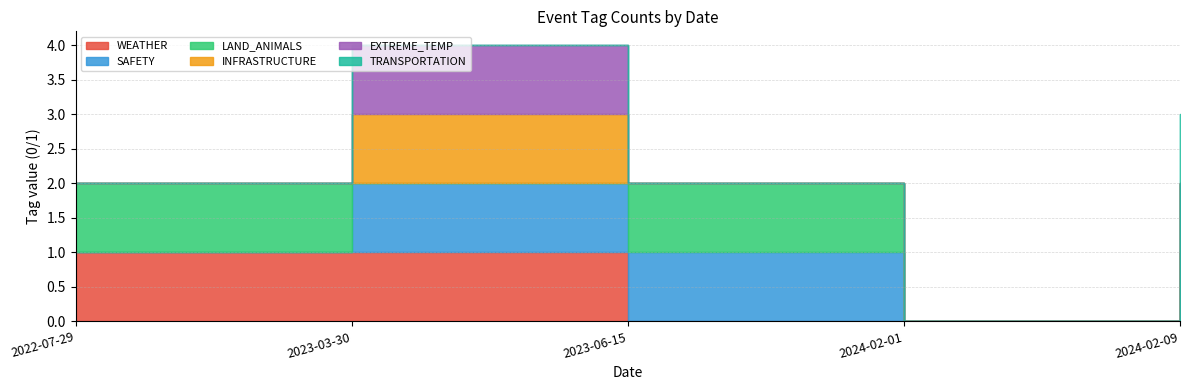

True or false: EXTREME_TEMP has a value of 0 at 2023-06-15.

True